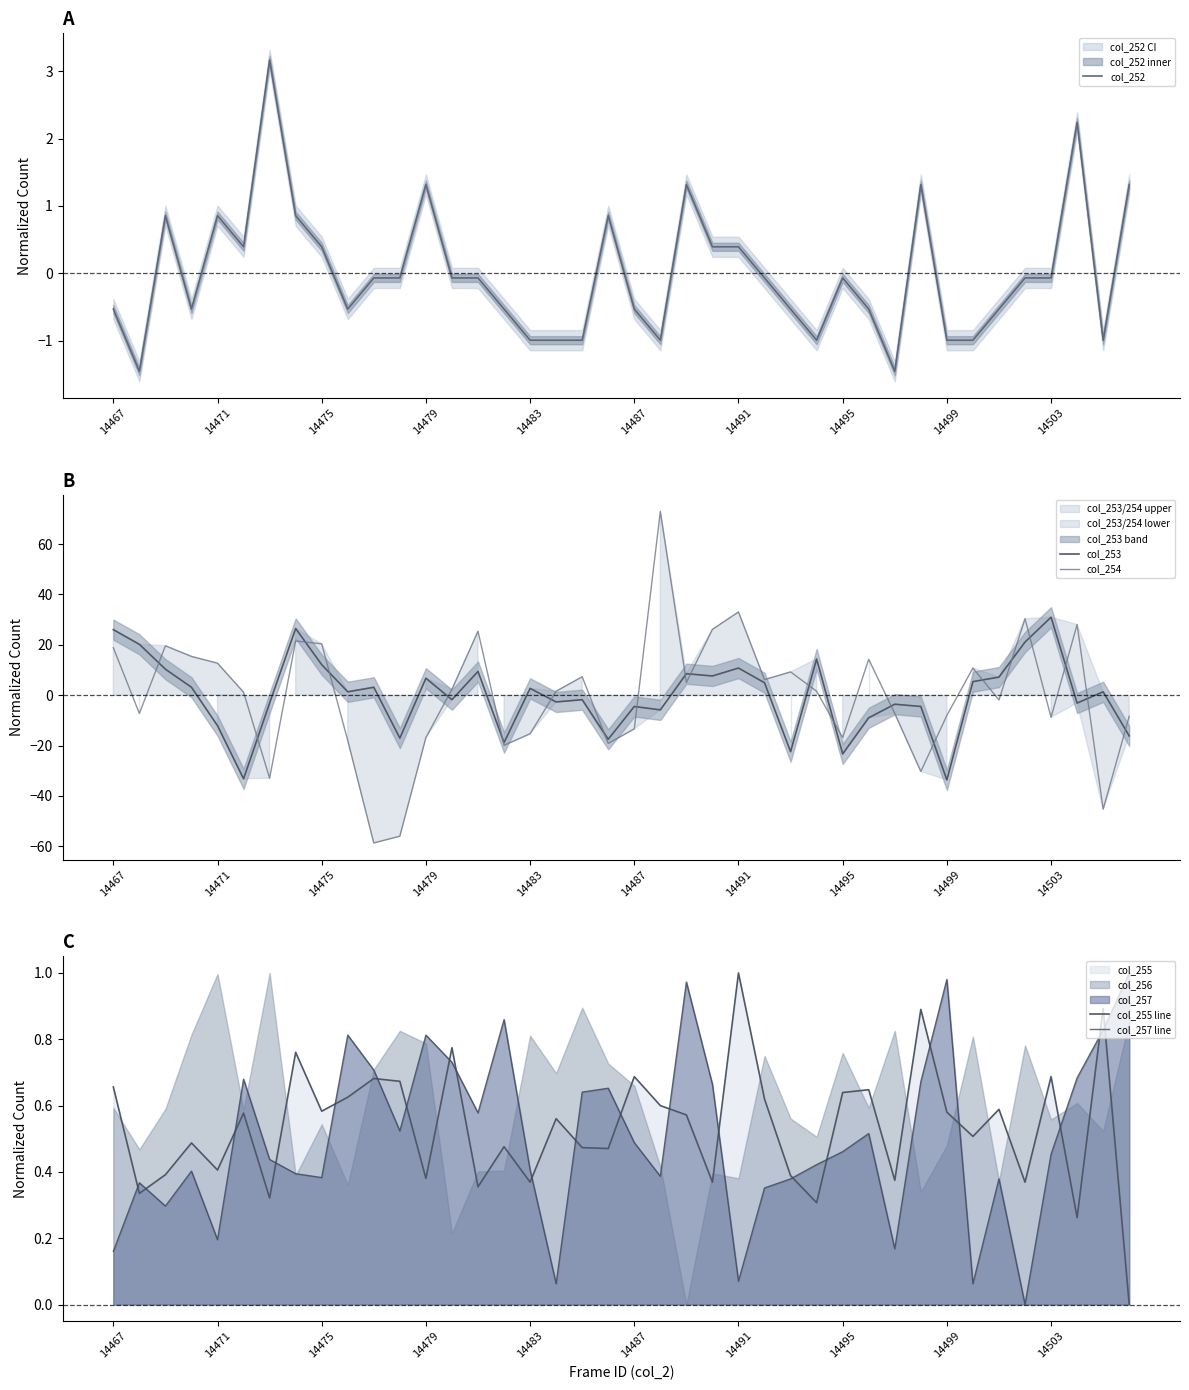

The value of col_253 at 14503 is 53.7. True or false?

False